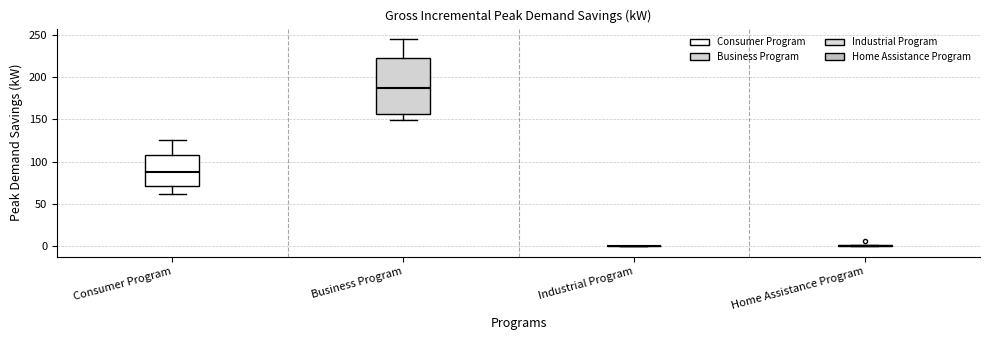

Where is the upper edge of the box for Consumer Program on the y-axis? The values are not printed on the chart, so give them approximately, as read against the axis.

110